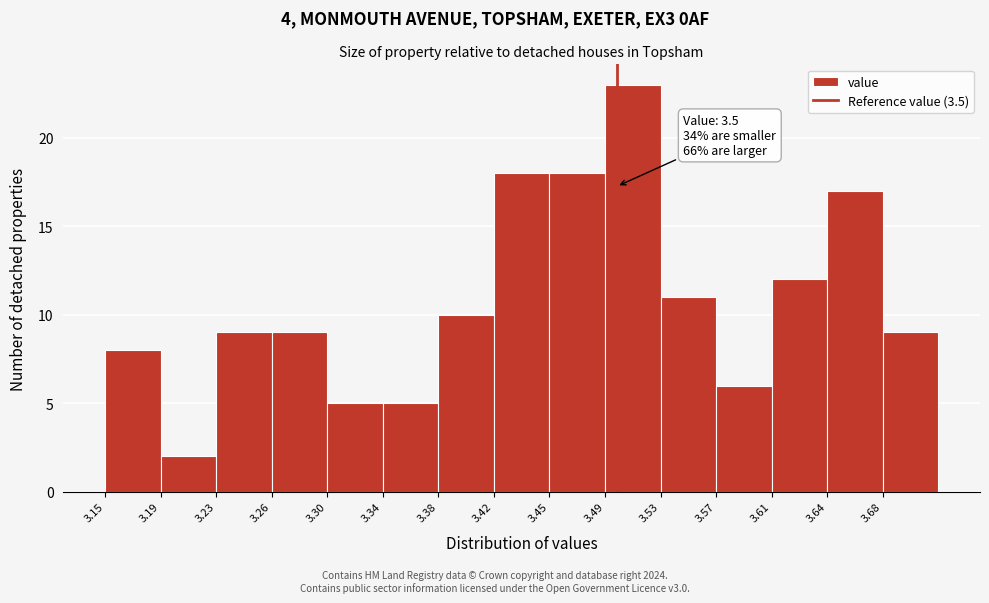

Which range on the x-axis has the tallest bar?

3.492 to 3.530